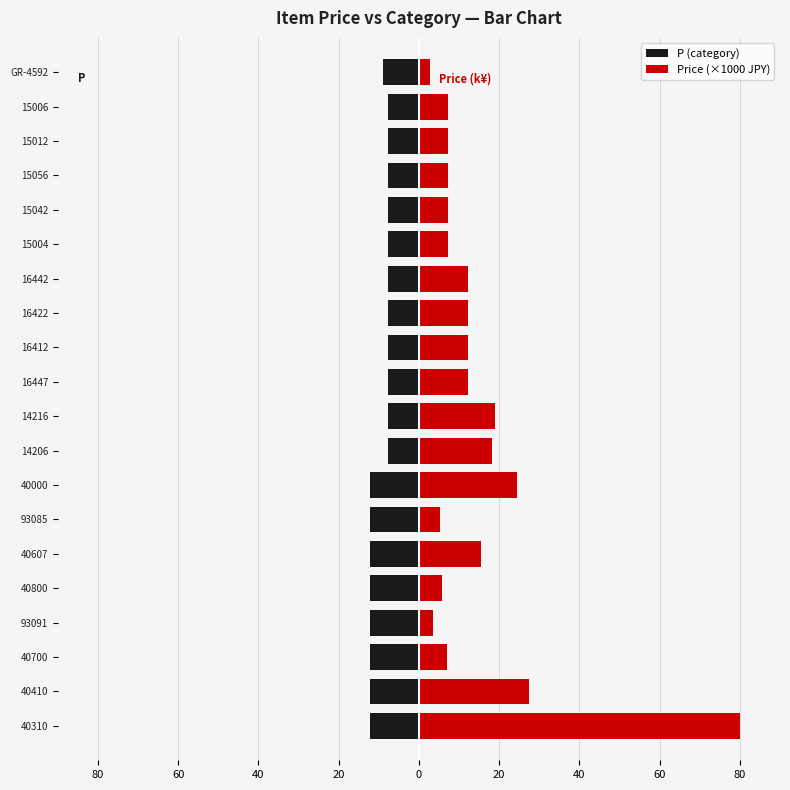

Count the number of categories in the chart.

20